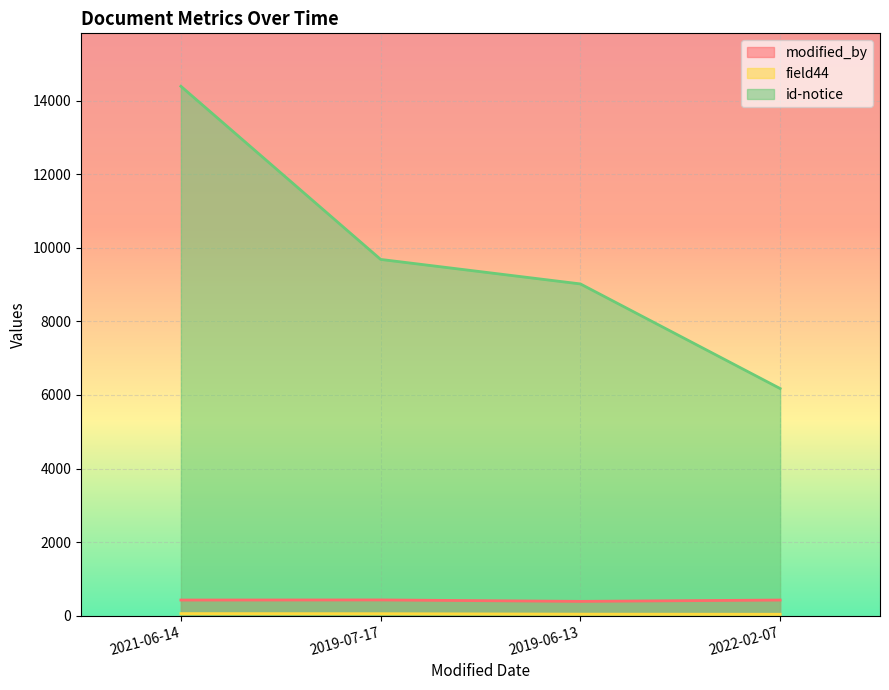

What is the value of the id-notice point at the 2nd from the left?

9683